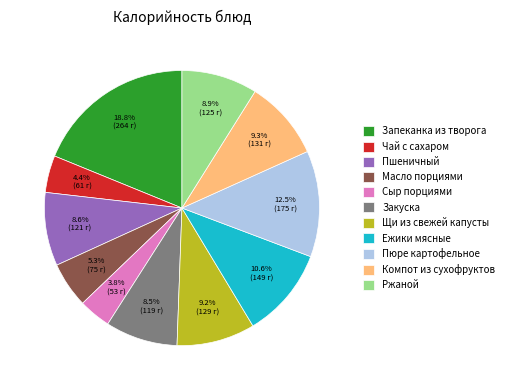

What is the smallest slice in the pie chart?

Сыр порциями